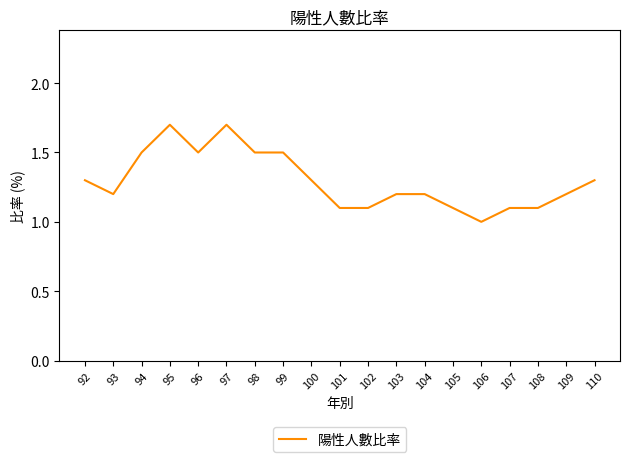

How many values exceed 1?

18